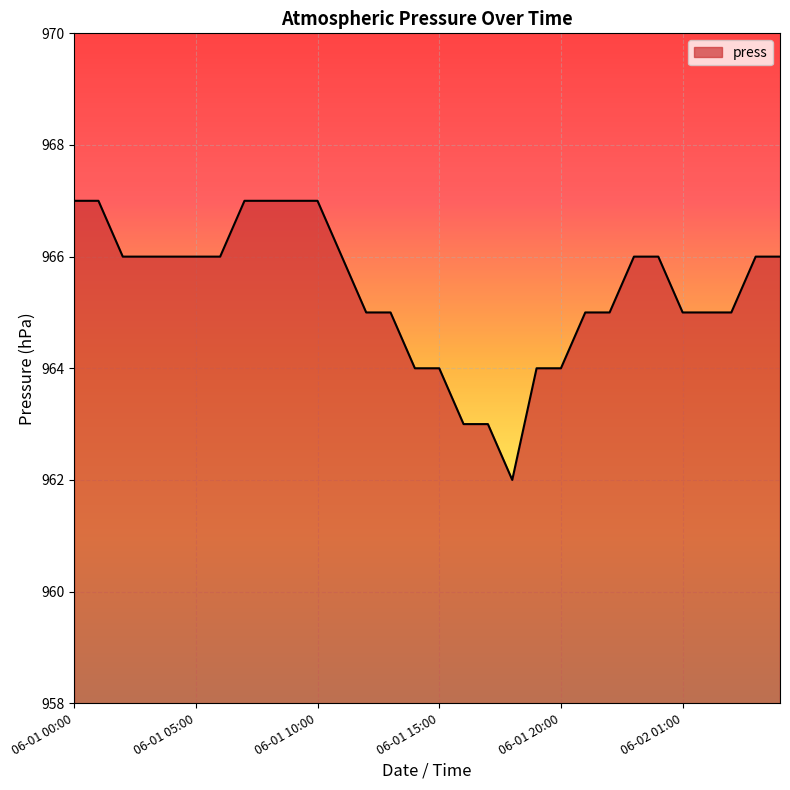

What is the smallest value displayed?

962